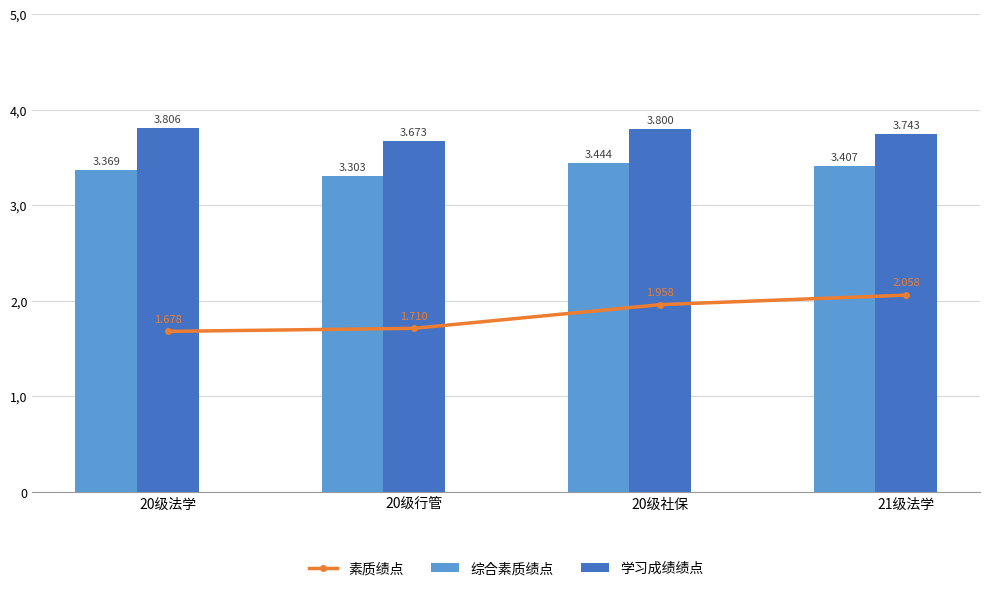

Which series has the largest total across all categories?

学习成绩绩点